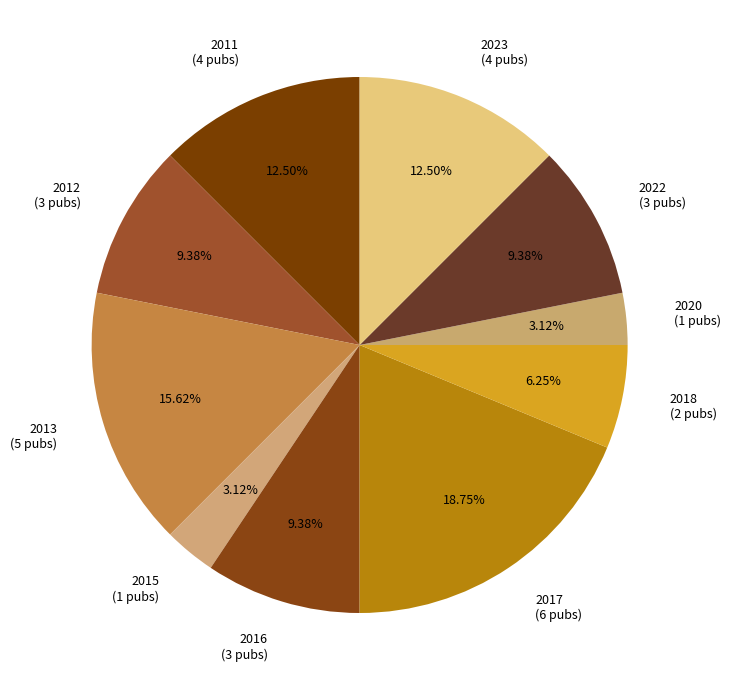

Does any single category account for the majority?

No